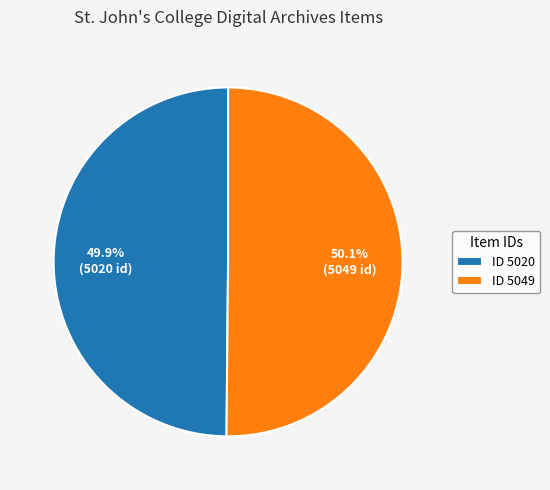

What is the ratio of the value at ID 5020 to the value at ID 5049?

1.0